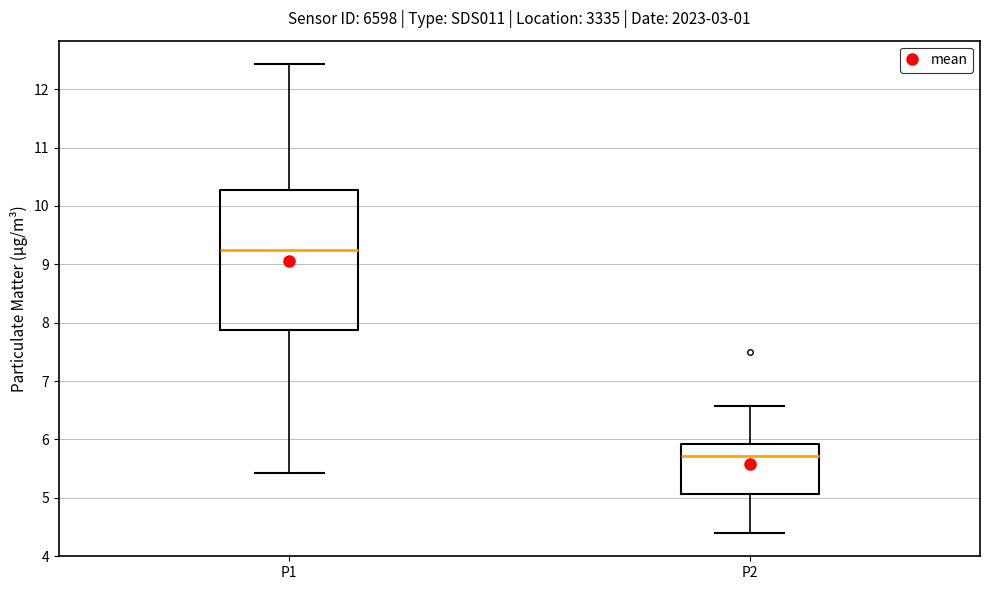

Where is the upper edge of the box for P1 on the y-axis? The values are not printed on the chart, so give them approximately, as read against the axis.

10.3